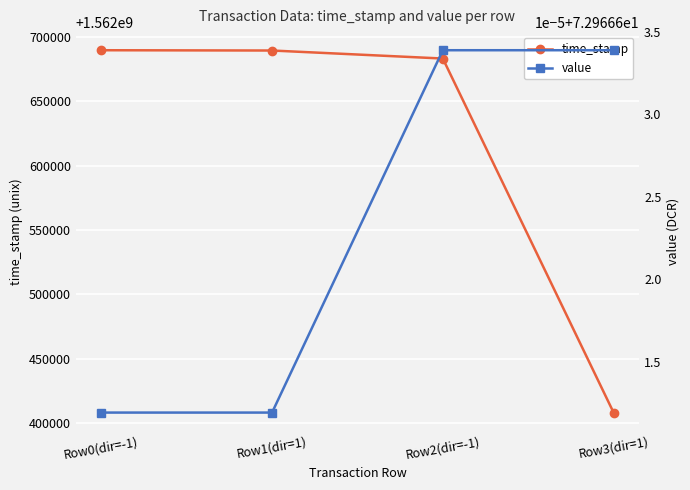

What is the value of the value point at the 3rd from the left?

73.0